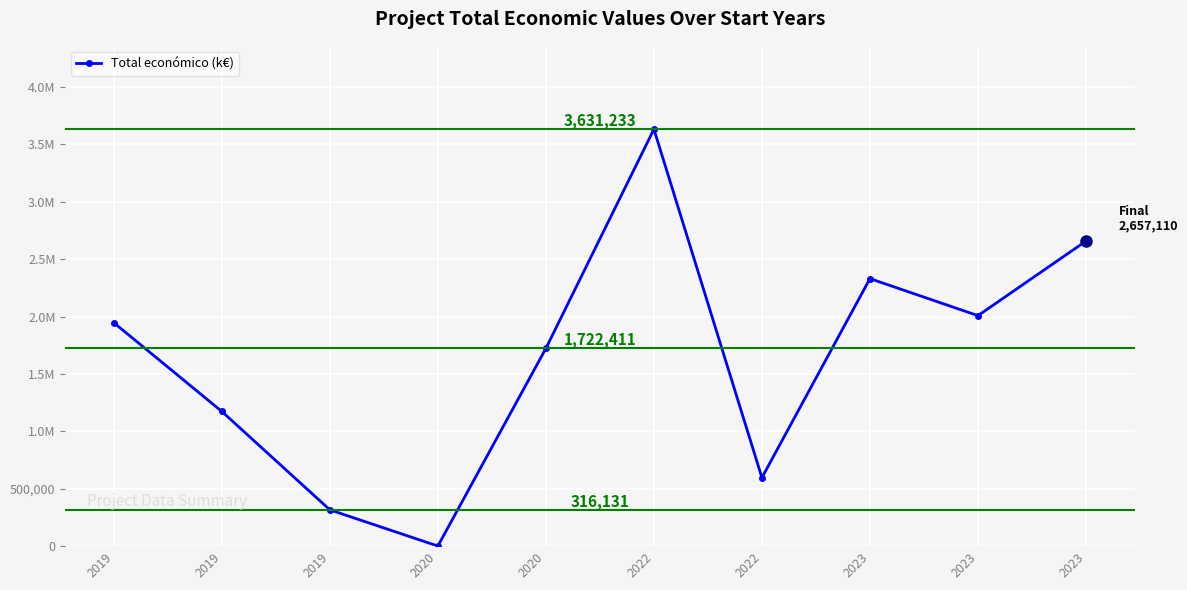

What is the difference between the second highest and minimum values?

2656138.6